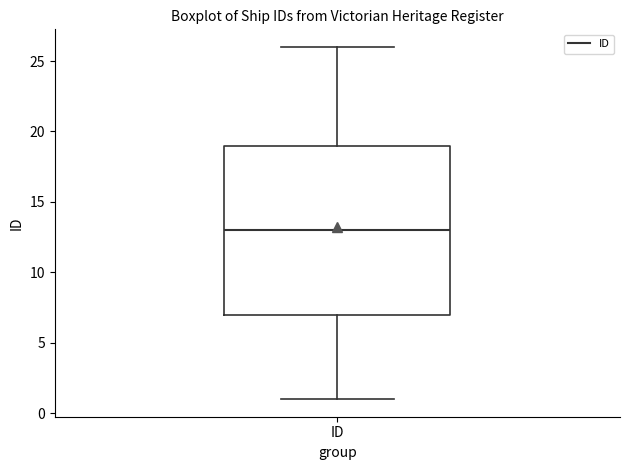

Read this box plot against the y-axis: the position of the median line, the range covered by the box, and the ends of both whiskers. The values are not printed on the chart, so give them approximately, as read against the axis.

median 13, box 7 to 19, whiskers 1 to 26